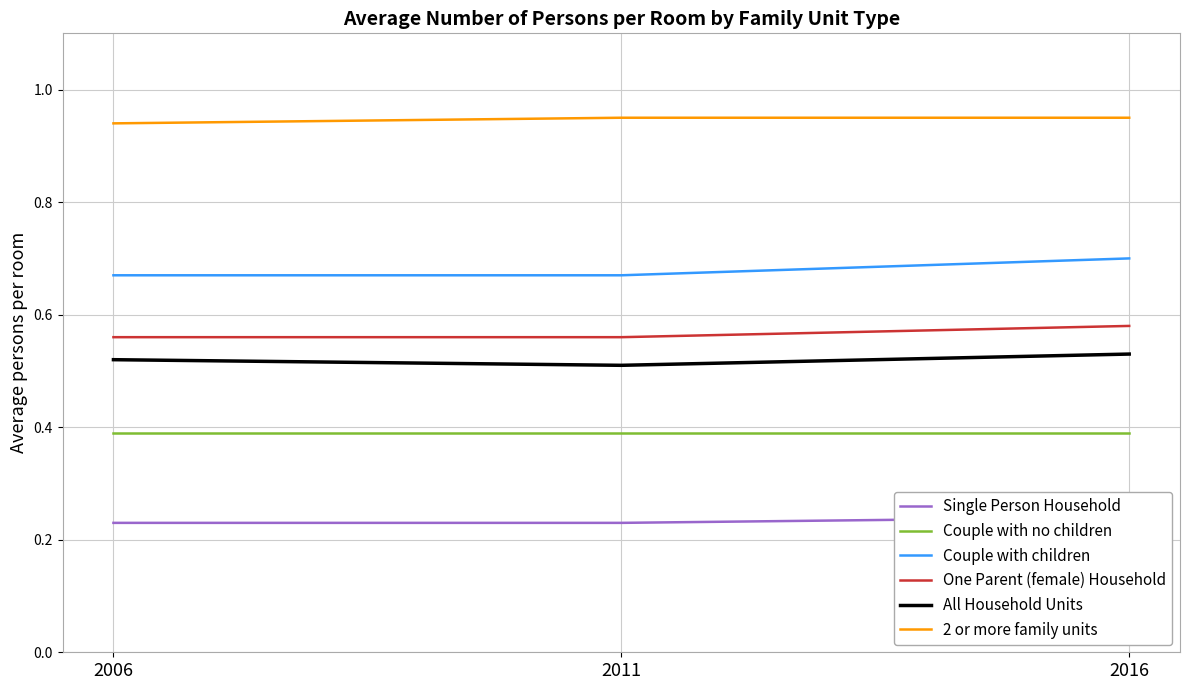

Which has a higher value, 2016 or 2006?

2016